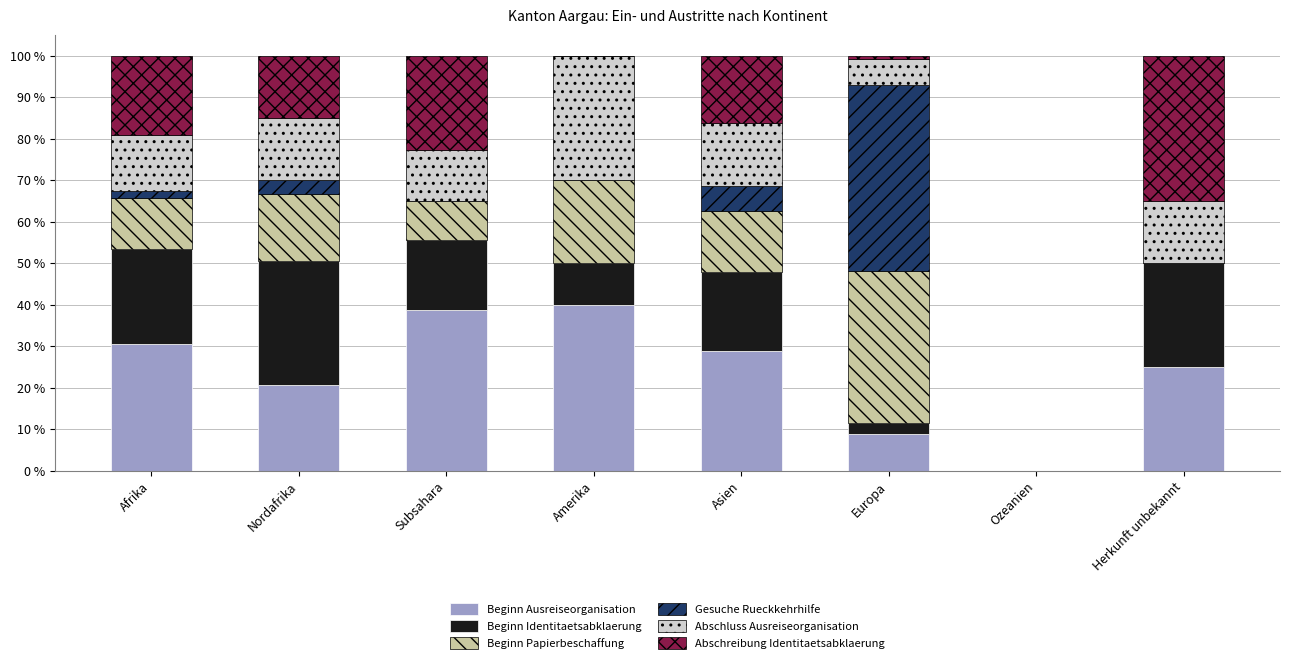

Read the Beginn Ausreiseorganisation value at Herkunft unbekannt.

25.0